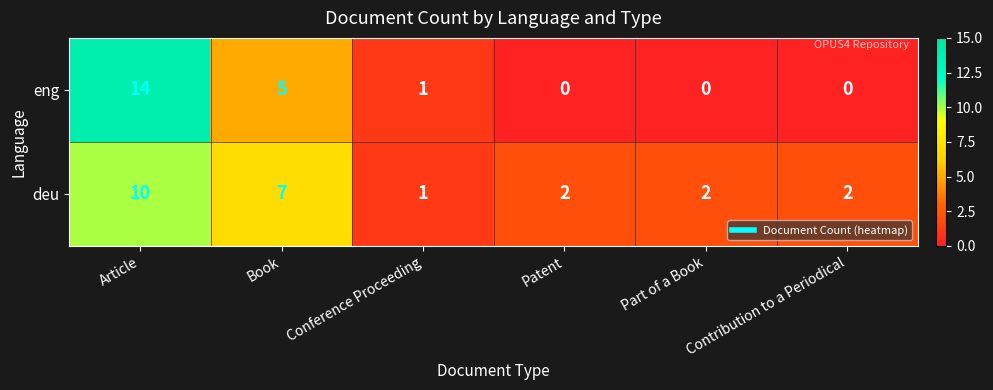

Where is deu nearest to the value 5?

Book